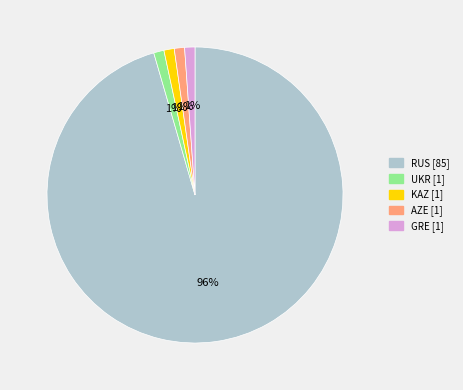

Count the number of slices in the pie.

5